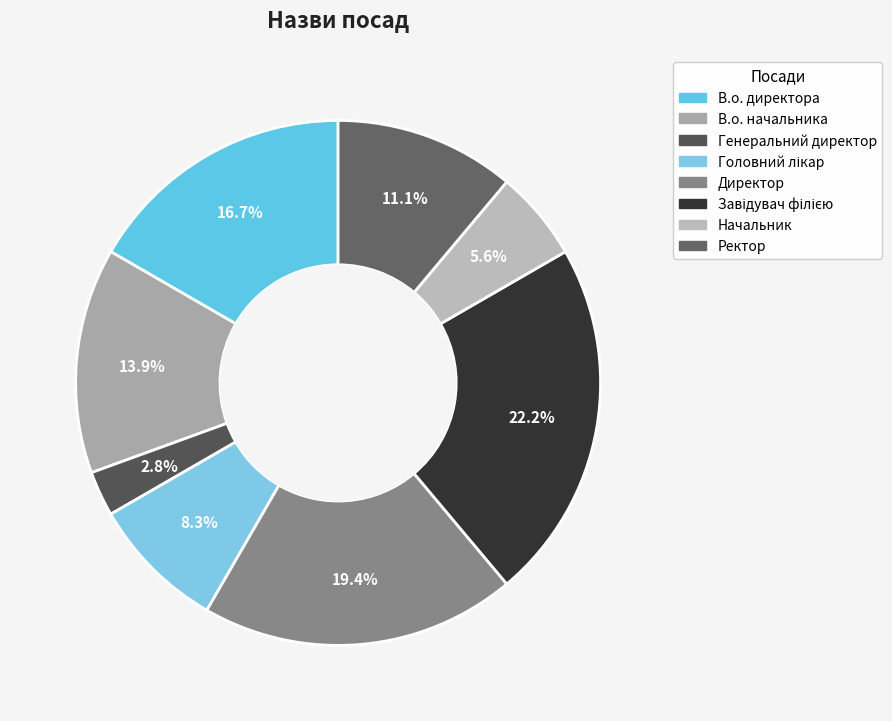

How many segments does this pie chart have?

8